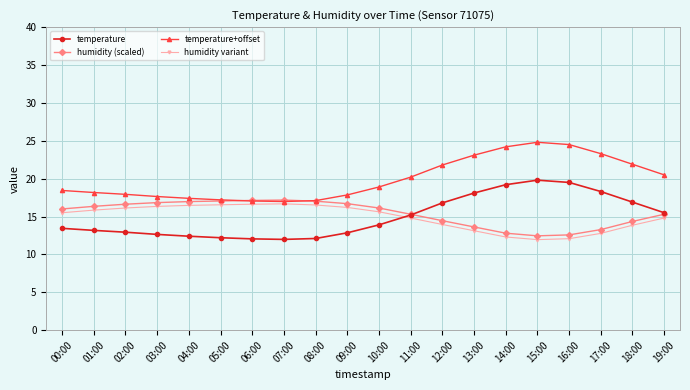

What is the total value across all series at 04:00?

63.2